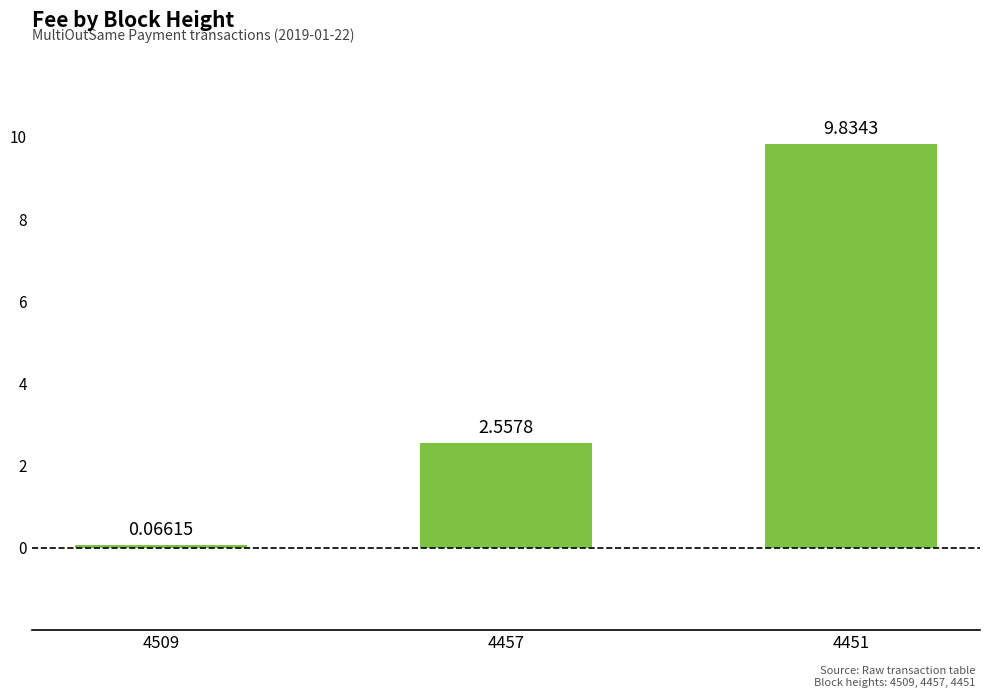

What is the greatest value displayed?

9.8